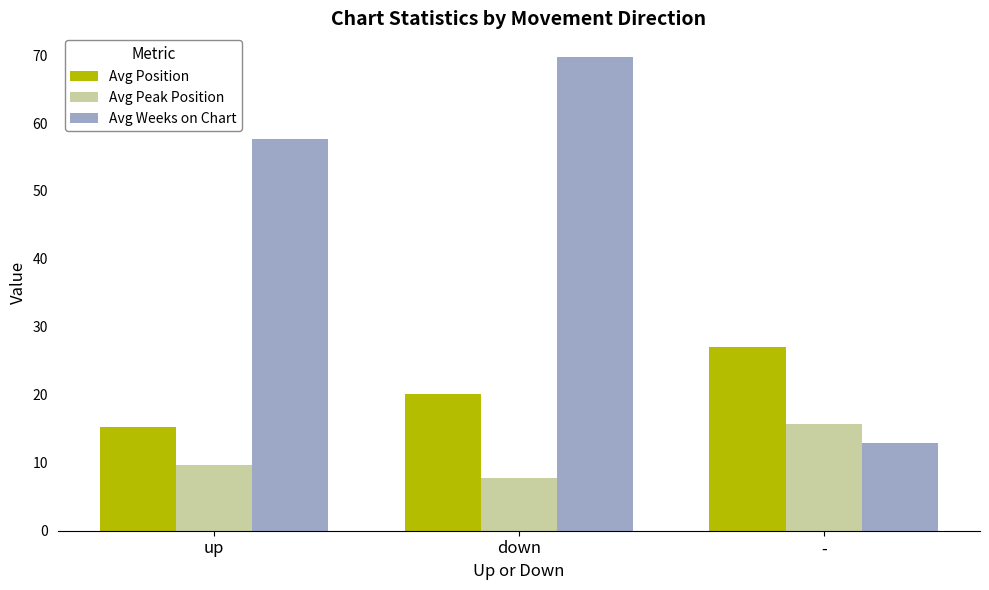

At which category is the sum across all series the highest?

down